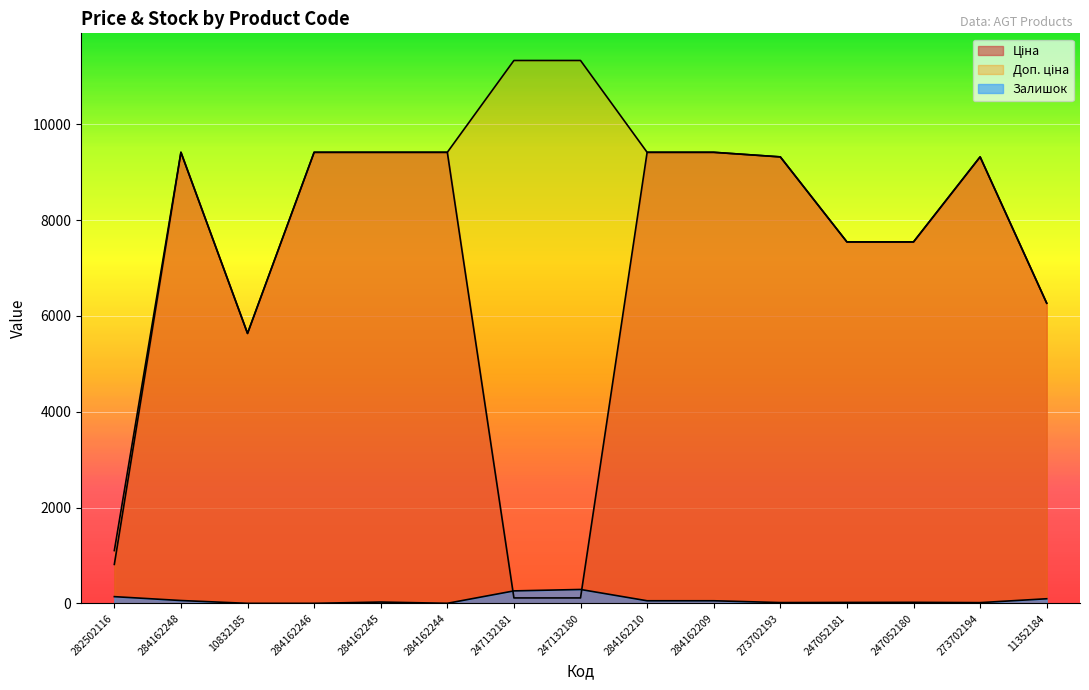

Reading left to right, extract all data points from this chart.

Ціна: 282502116=813.0	284162248=9416.9	10832185=5636.0	284162246=9416.9	284162245=9416.9	284162244=9416.9	247132181=113.3	247132180=113.3	284162210=9416.9	284162209=9416.9	273702193=9321.4	247052181=7545.9	247052180=7545.9	273702194=9321.4	11352184=6266.7
Доп. ціна: 282502116=1101.8	284162248=9416.9	10832185=5636.0	284162246=9416.9	284162245=9416.9	284162244=9416.9	247132181=11334.0	247132180=11334.0	284162210=9416.9	284162209=9416.9	273702193=9321.4	247052181=7545.9	247052180=7545.9	273702194=9321.4	11352184=6266.7
Залишок: 282502116=140.0	284162248=59.0	10832185=0.0	284162246=0.0	284162245=27.0	284162244=1.0	247132181=260.0	247132180=290.0	284162210=54.0	284162209=54.0	273702193=16.0	247052181=19.0	247052180=21.0	273702194=15.0	11352184=96.0